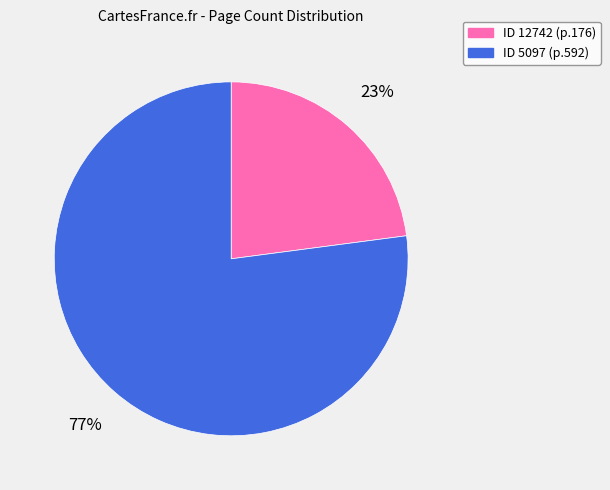

To the nearest percent, what is the difference between the largest and smallest slice percentages?

54%